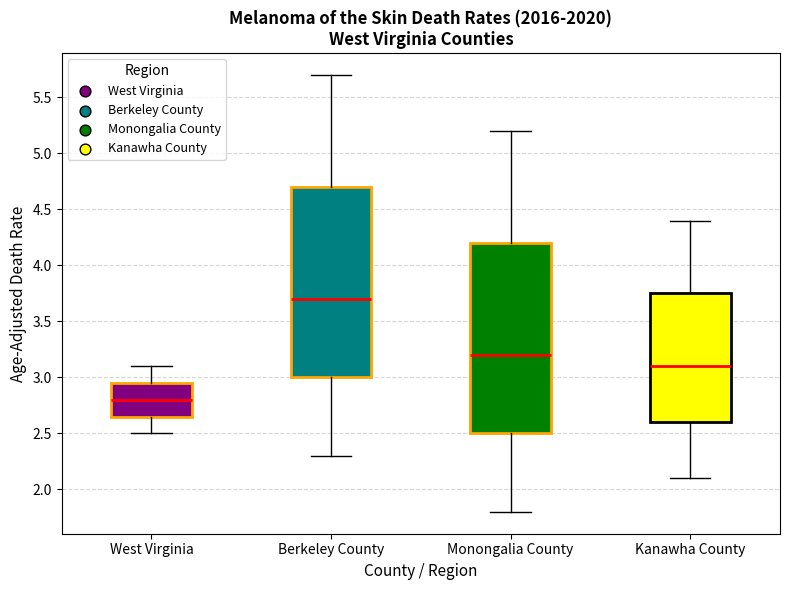

Where does the lower whisker of the box for Kanawha County end on the y-axis? The values are not printed on the chart, so give them approximately, as read against the axis.

2.10